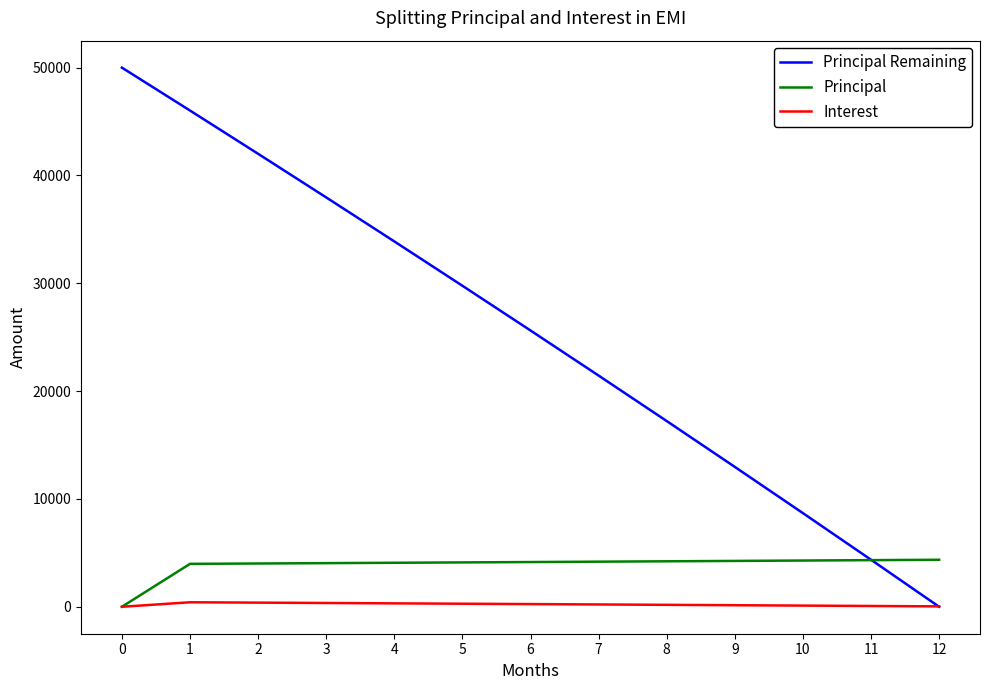

Is this an area chart (filled region under the line)?

No